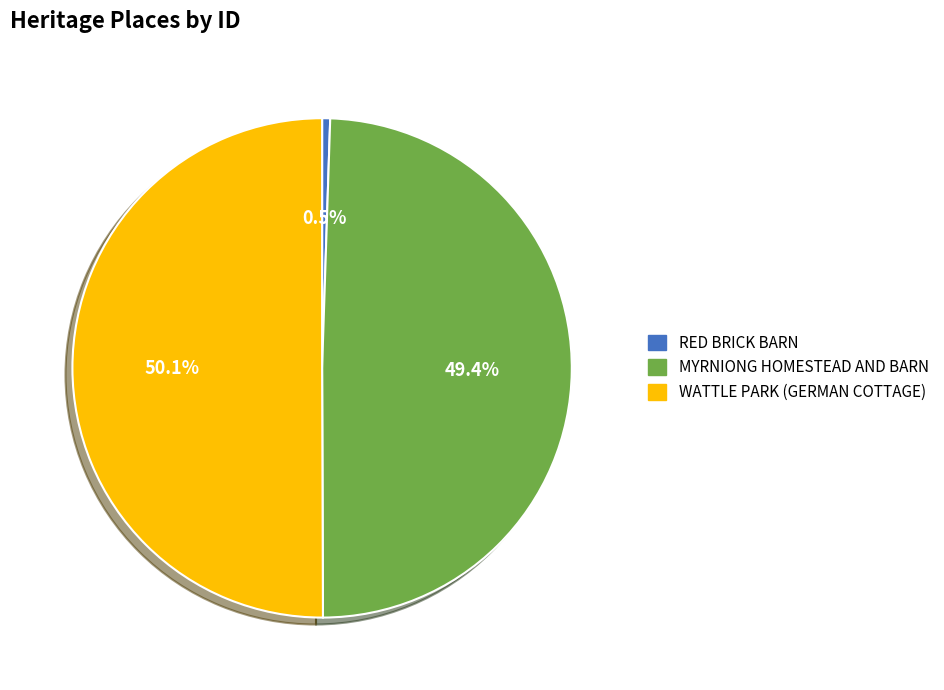

What percentage is NOT represented by MYRNIONG HOMESTEAD AND BARN?

50.6%